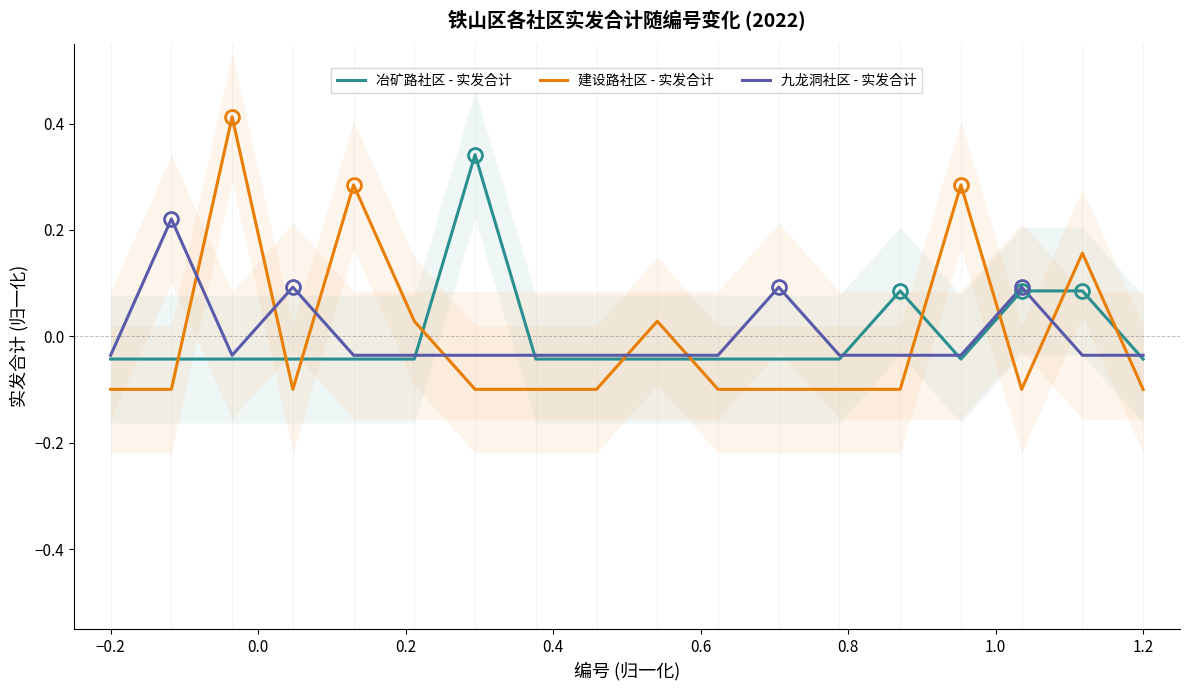

Is it true that 建设路社区 - 实发合计 equals -0.2 at −0.2?

False